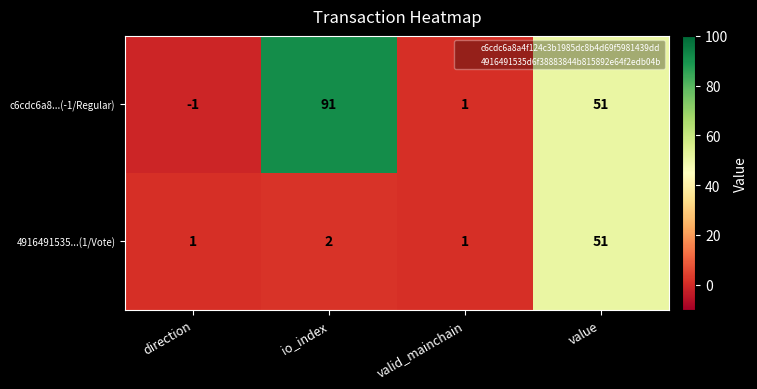

What is the difference between the maximum and minimum values in the c6cdc6a8...(-1/Regular) series?

92